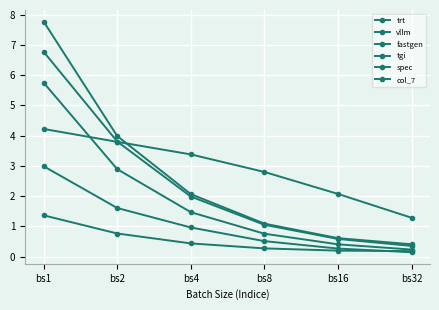

How many distinct data groups are displayed?

6